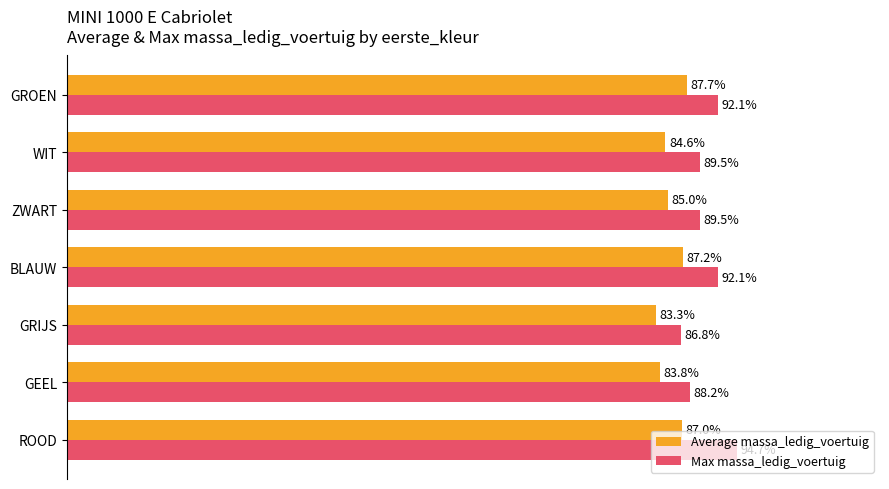

List the series in order of their peak value, highest first.

Max massa_ledig_voertuig, Average massa_ledig_voertuig